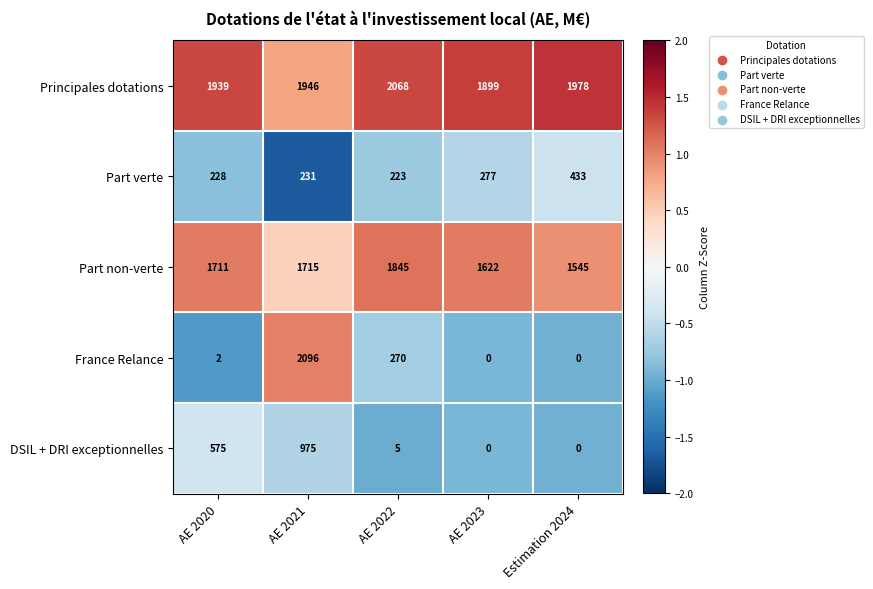

What is the sum of all Part verte values?

1392